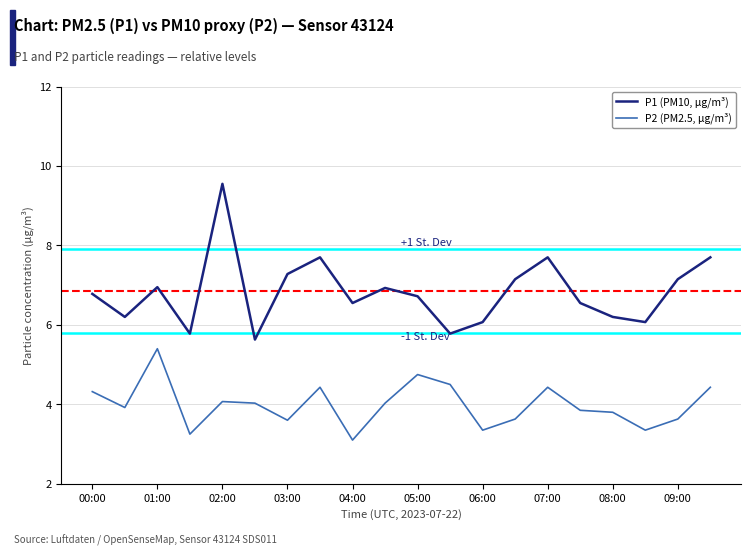

True or false: P2 (PM2.5, µg/m³) and P1 (PM10, µg/m³) intersect in this chart.

False